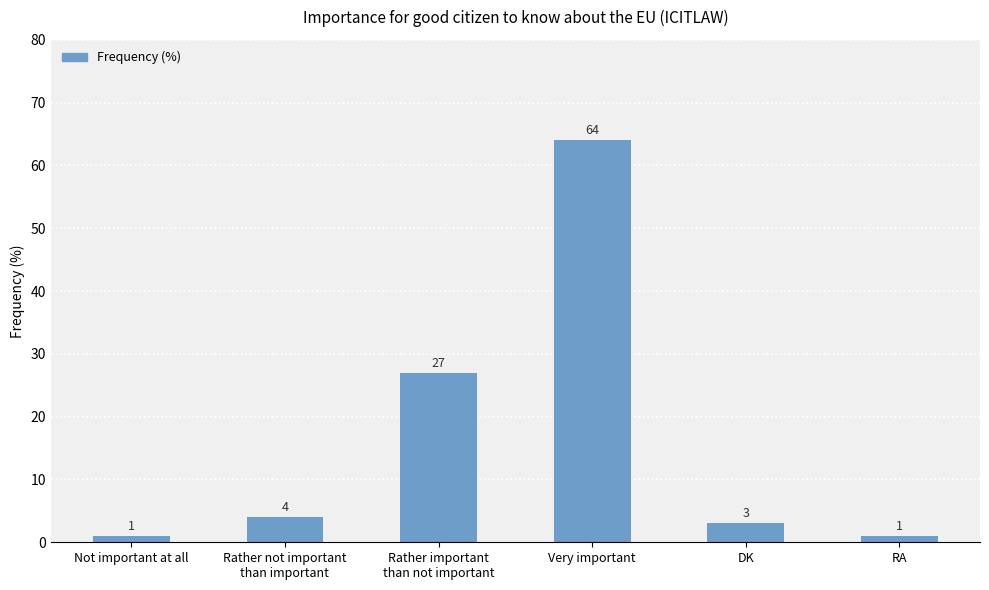

What is the label of the 3rd bar from the left?

Rather important
than not important